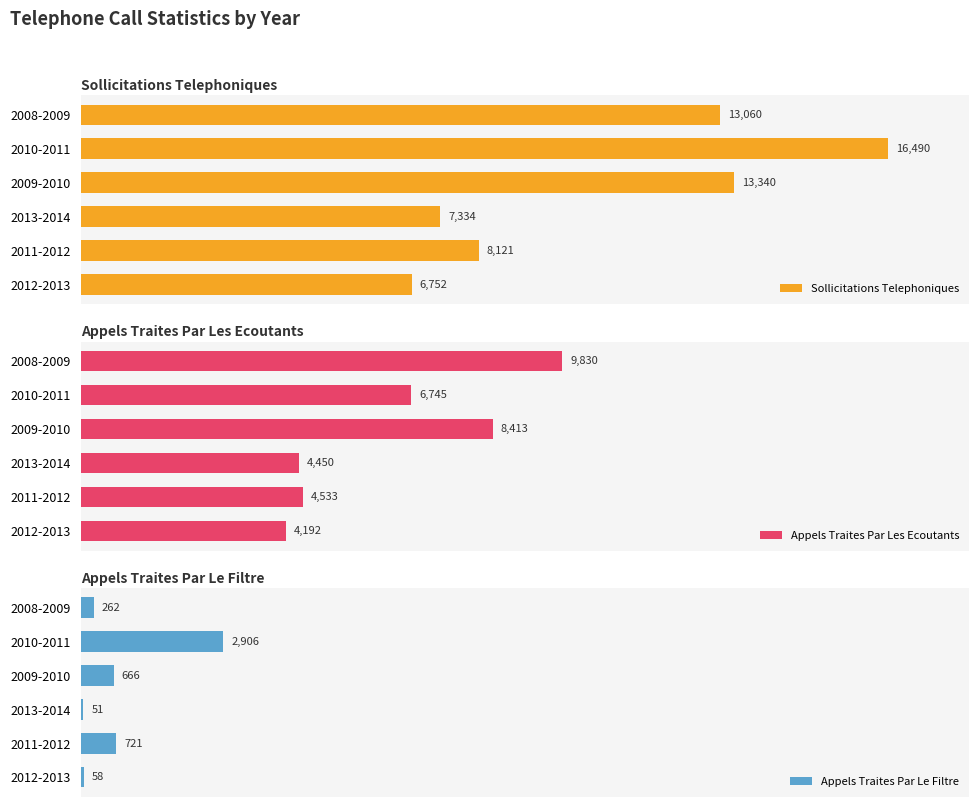

What are all the series names shown in the legend?

Sollicitations Telephoniques, Appels Traites Par Les Ecoutants, Appels Traites Par Le Filtre